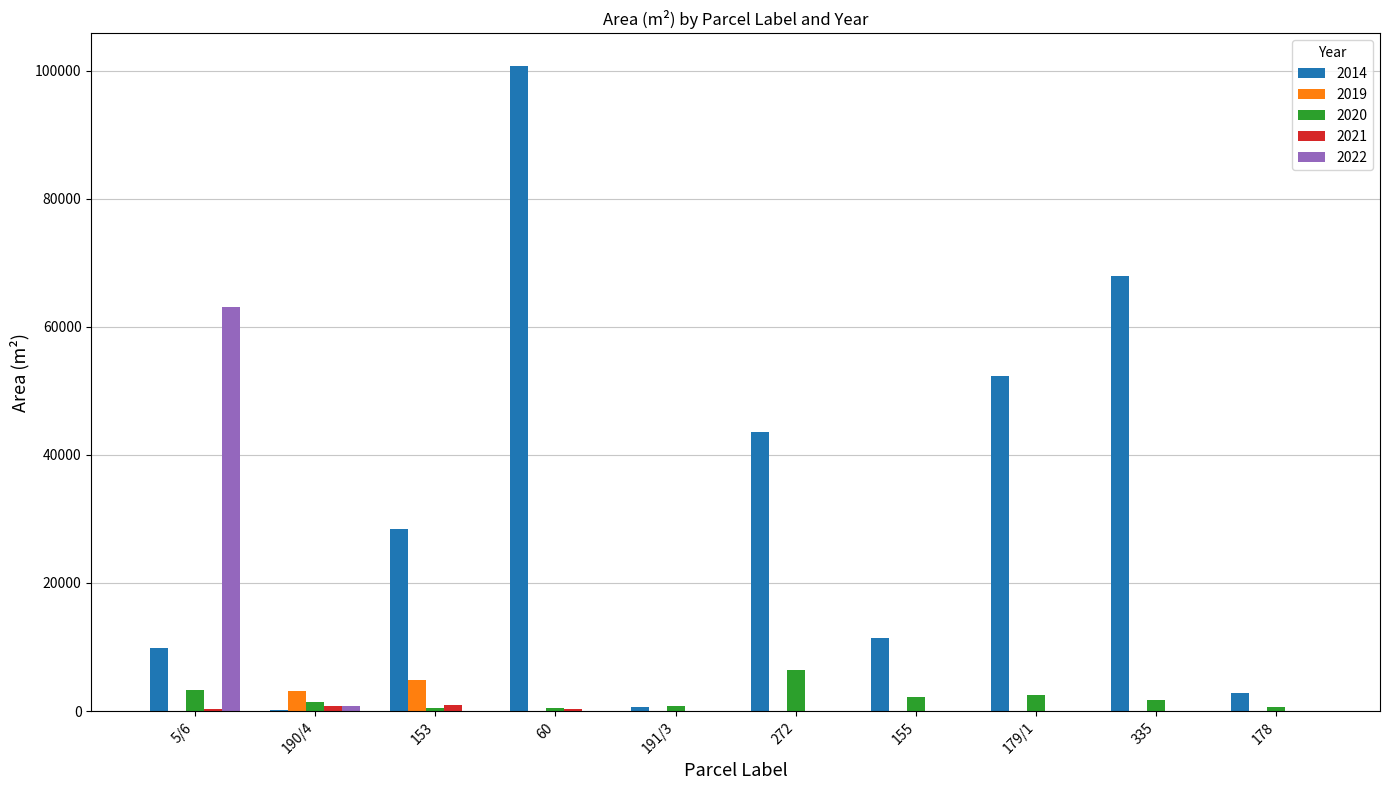

At which category is the sum across all series the highest?

60